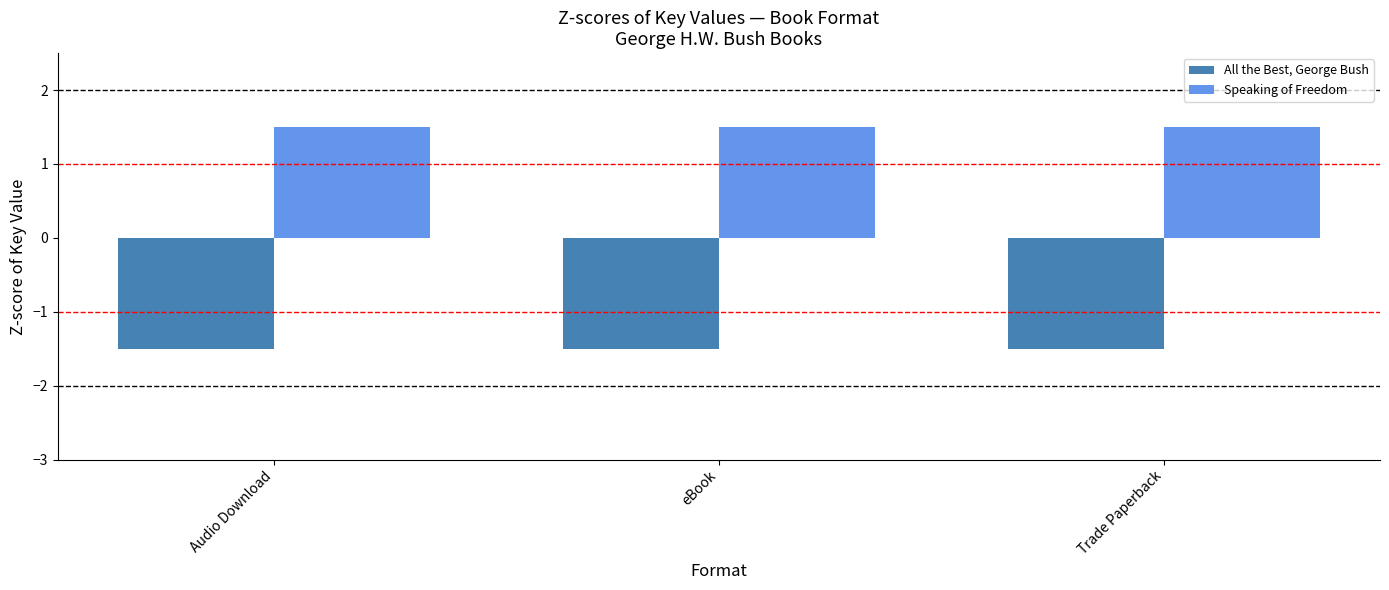

The value of Speaking of Freedom at eBook is 0.7. True or false?

False